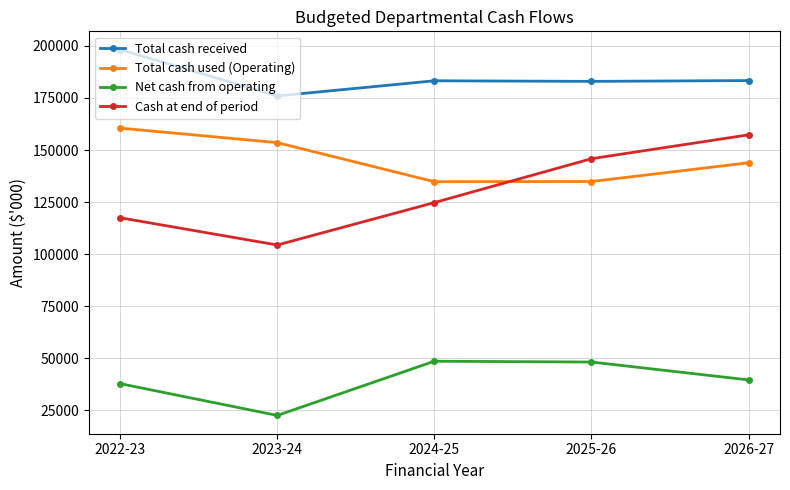

The Total cash received series shows 198246 at 2022-23. True or false?

True